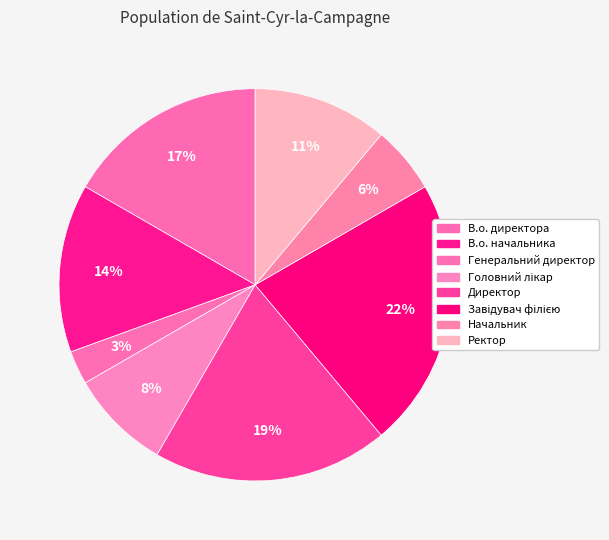

Is it true that Завідувач філією is 32% of the pie?

False